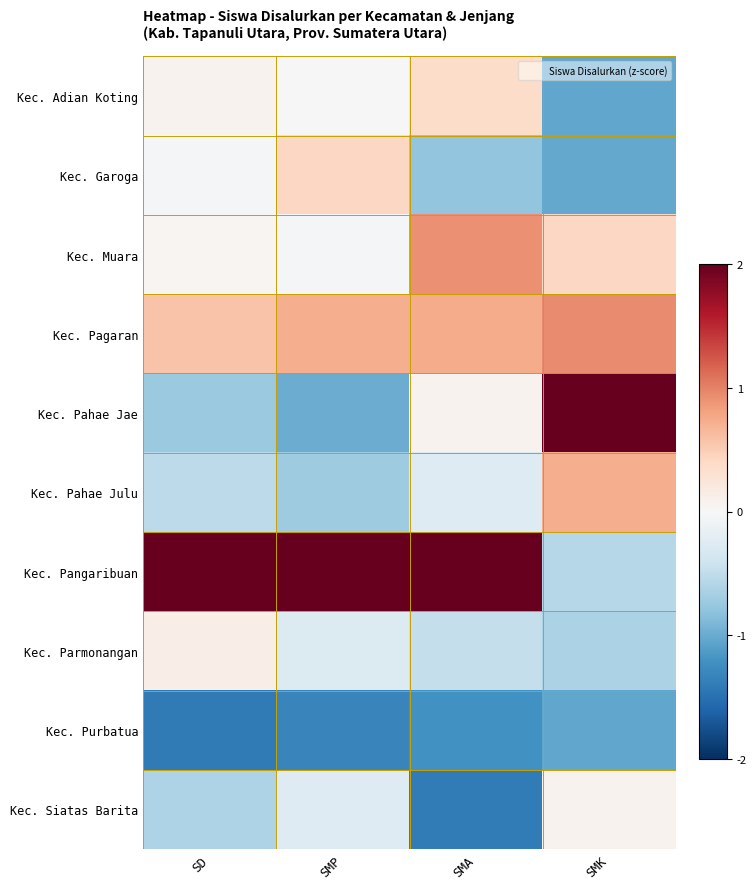

Count the number of categories in the chart.

4